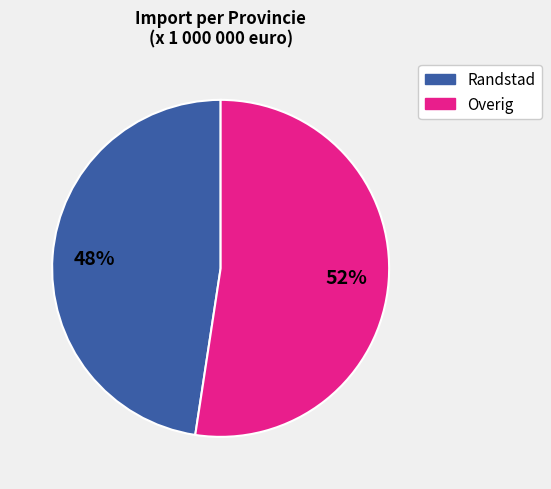

Between Overig and Randstad, which is larger?

Overig